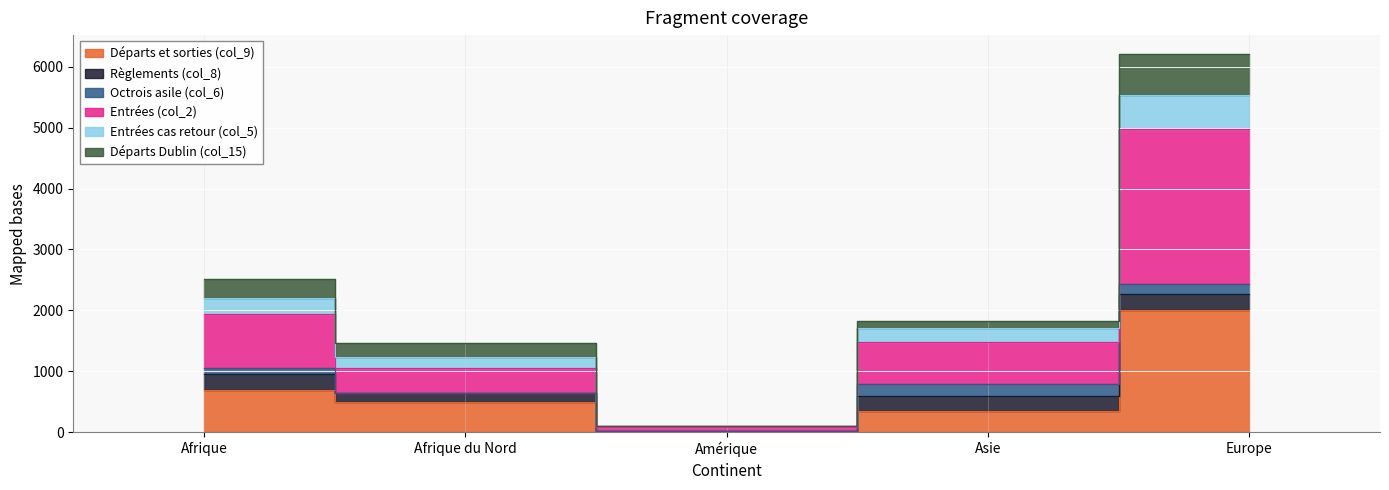

True or false: Départs Dublin (col_15) has more than 2 interior local peaks.

False